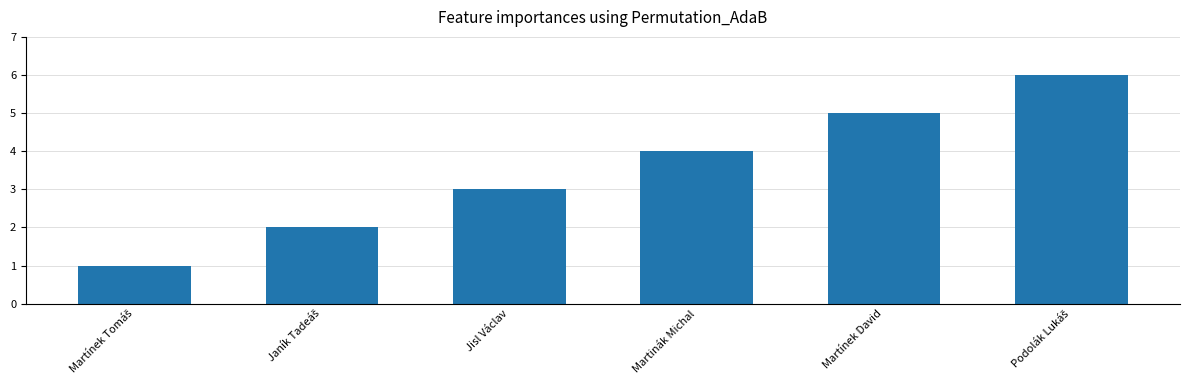

Which has a higher value, Jisl Václav or Martinák Michal?

Martinák Michal